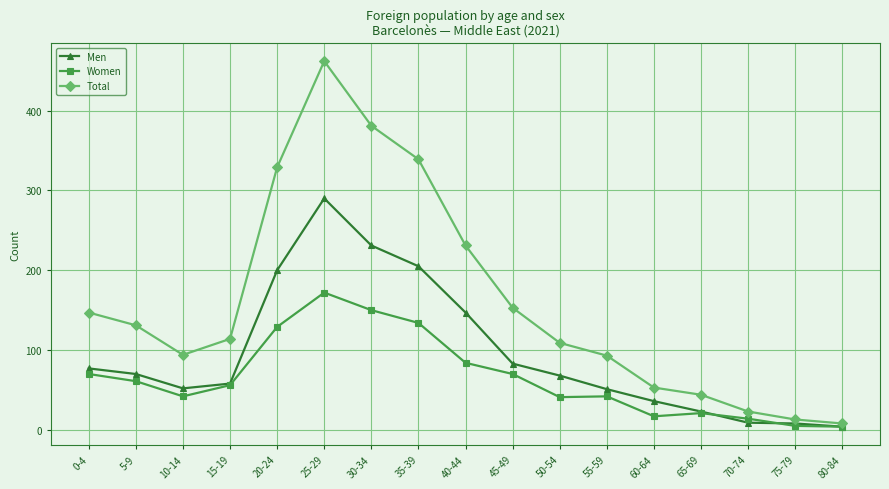

Is the value of Total at 65-69 greater than the value of Women at 75-79?

Yes